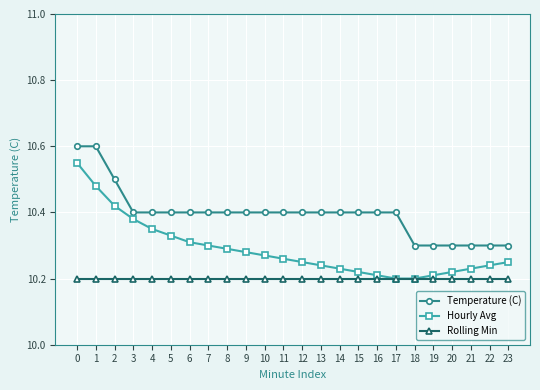

How many distinct data groups are displayed?

3